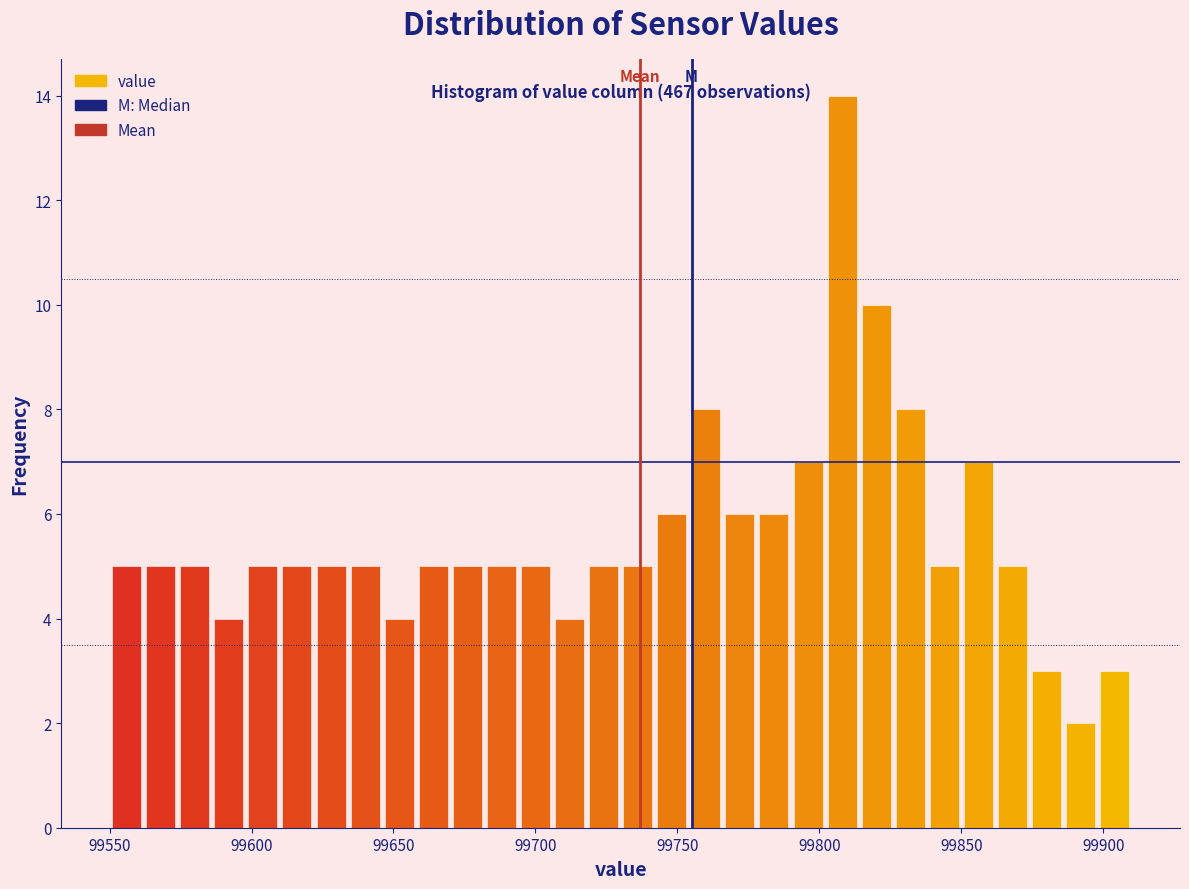

Read against the x-axis, roughly where is the centre of the tallest bar?

99810